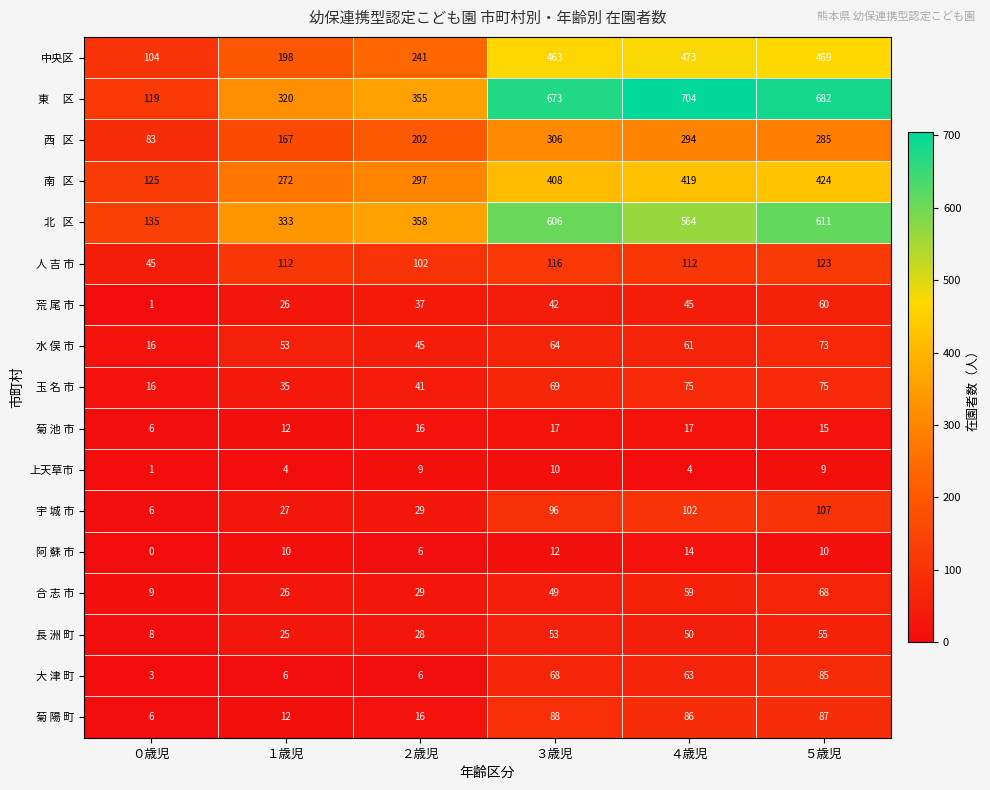

True or false: 菊 陽 町 has a value of 10 at ０歳児.

False